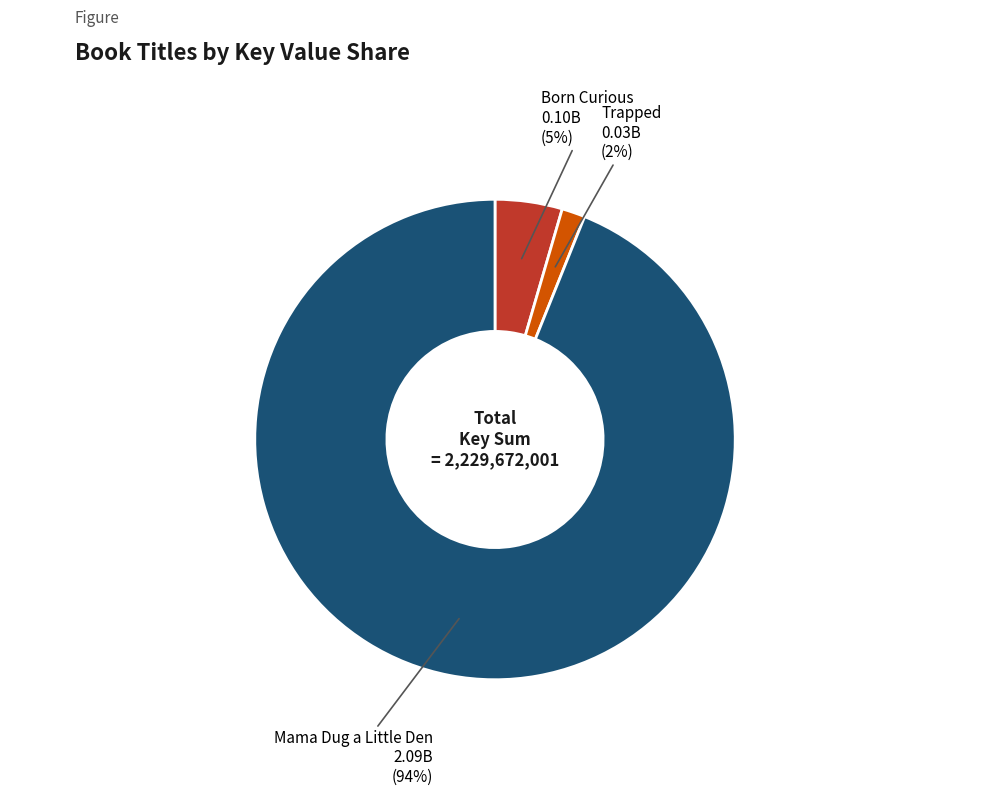

What percentage is the Trapped slice, to the nearest percent?

2%